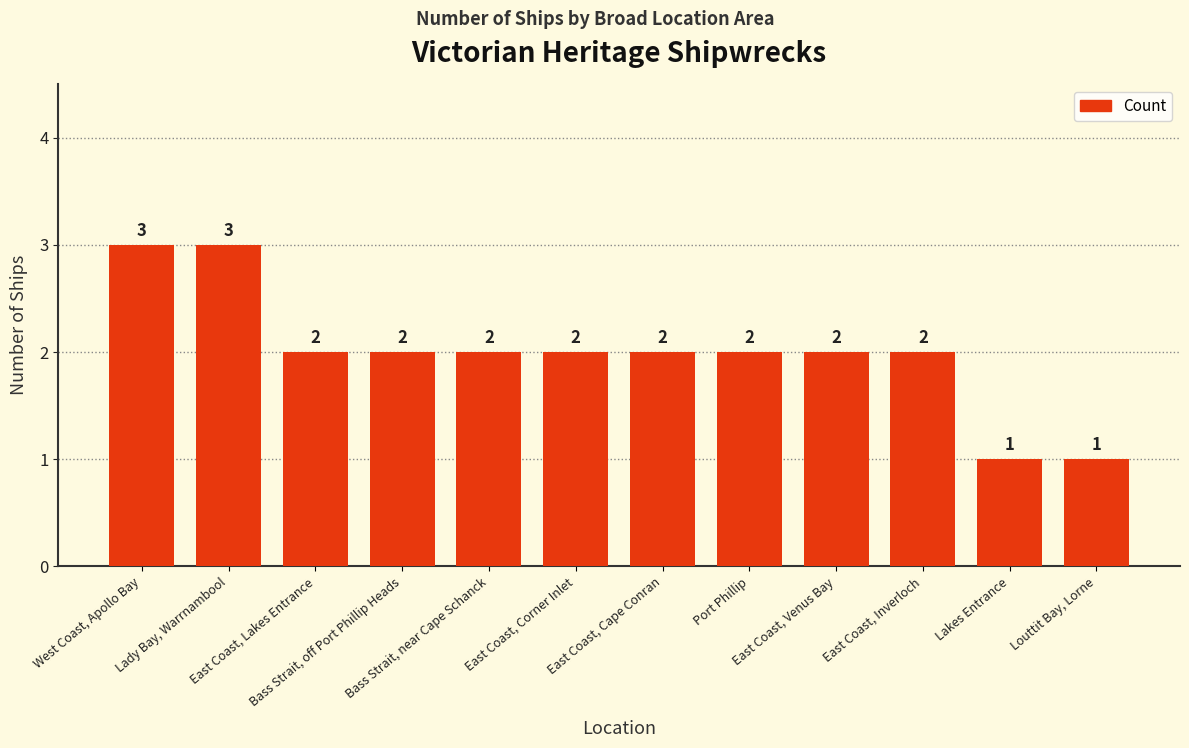

Are the bars grouped side by side (vs. stacked)?

No